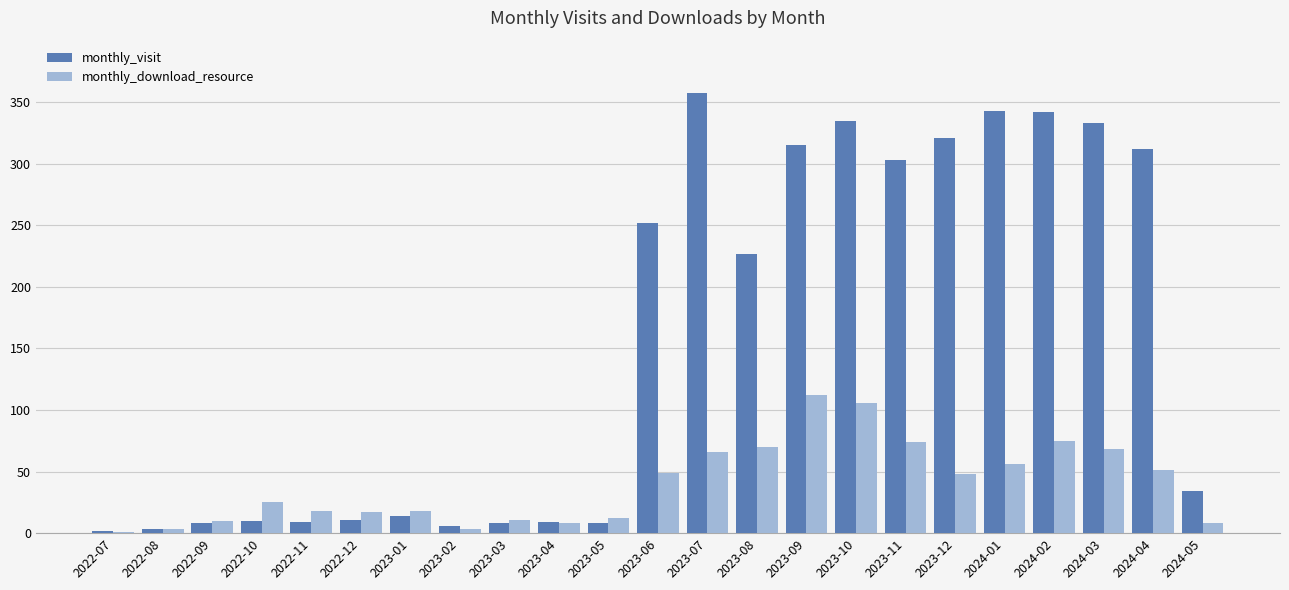

What are all the series names shown in the legend?

monthly_visit, monthly_download_resource